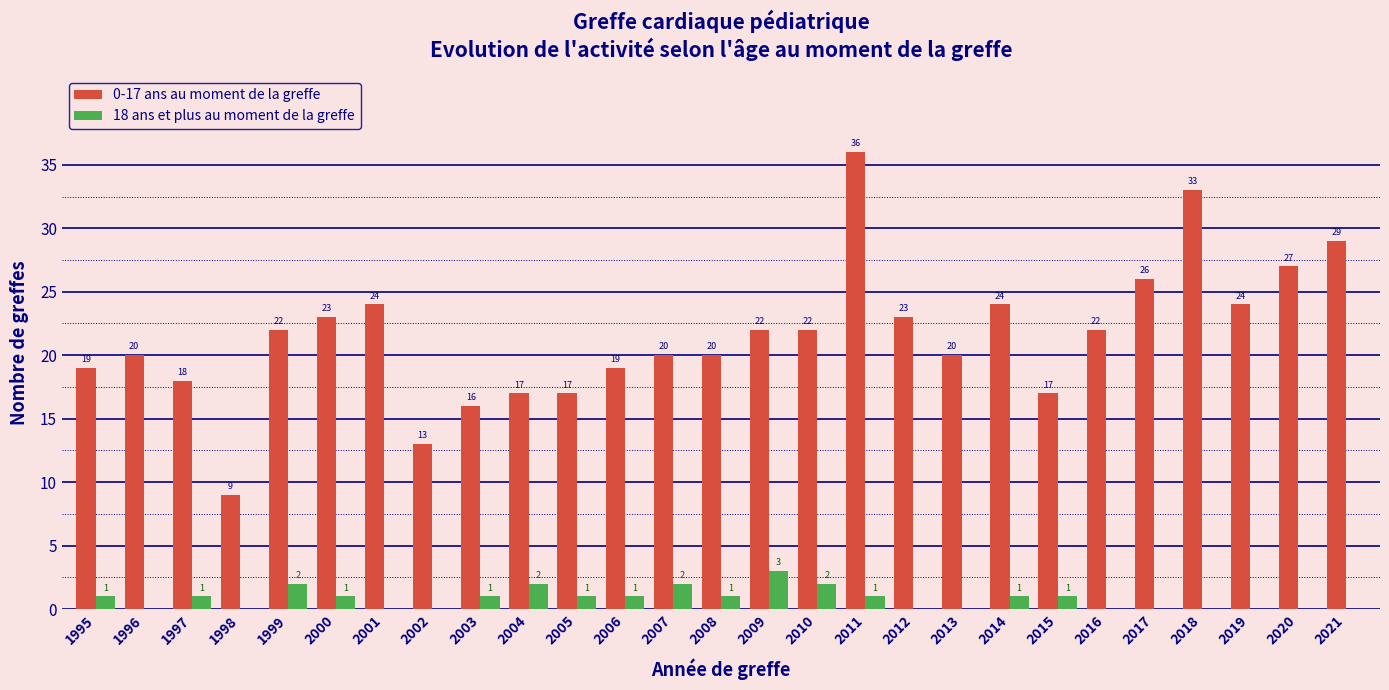

Reading left to right, what are all the values shown in this chart?

0-17 ans au moment de la greffe: 1995=19	1996=20	1997=18	1998=9	1999=22	2000=23	2001=24	2002=13	2003=16	2004=17	2005=17	2006=19	2007=20	2008=20	2009=22	2010=22	2011=36	2012=23	2013=20	2014=24	2015=17	2016=22	2017=26	2018=33	2019=24	2020=27	2021=29
18 ans et plus au moment de la greffe: 1995=1	1996=0	1997=1	1998=0	1999=2	2000=1	2001=0	2002=0	2003=1	2004=2	2005=1	2006=1	2007=2	2008=1	2009=3	2010=2	2011=1	2012=0	2013=0	2014=1	2015=1	2016=0	2017=0	2018=0	2019=0	2020=0	2021=0